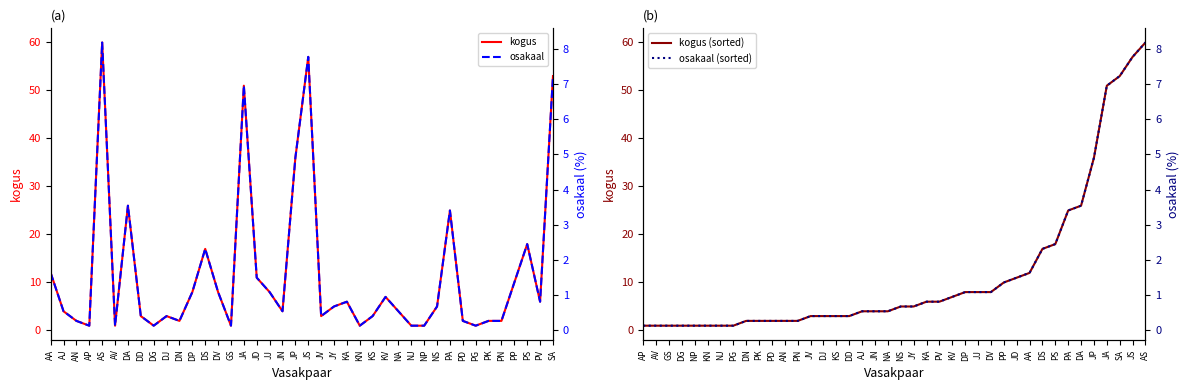

What is the maximum value for kogus (sorted)?

60